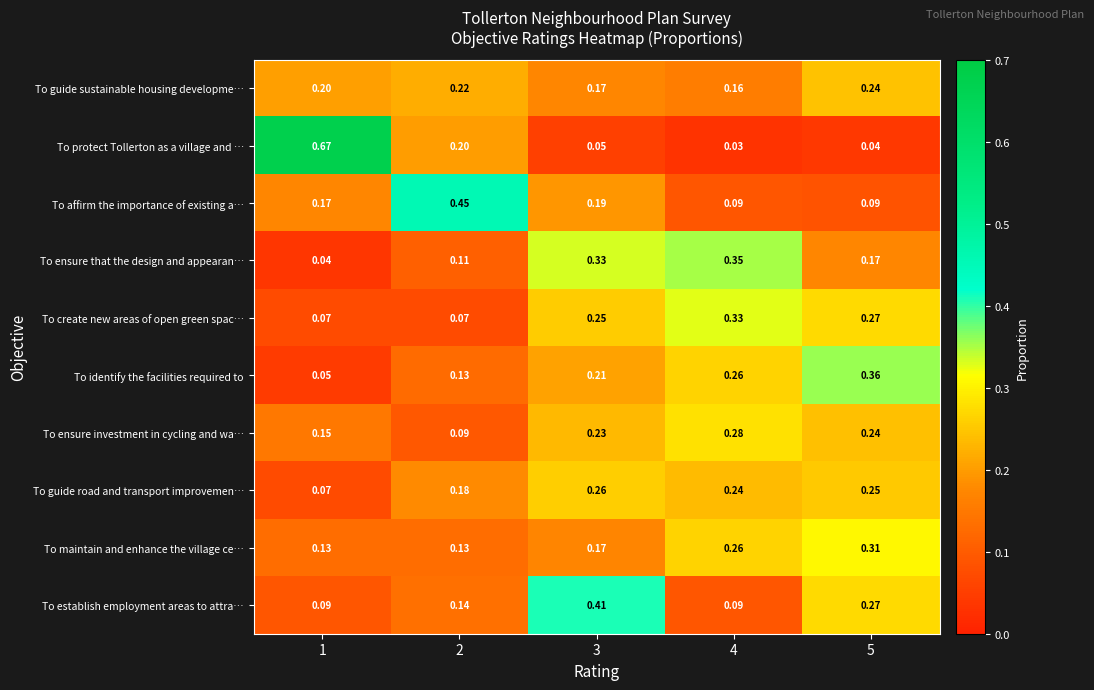

Which series has the largest total across all categories?

To identify the facilities required to